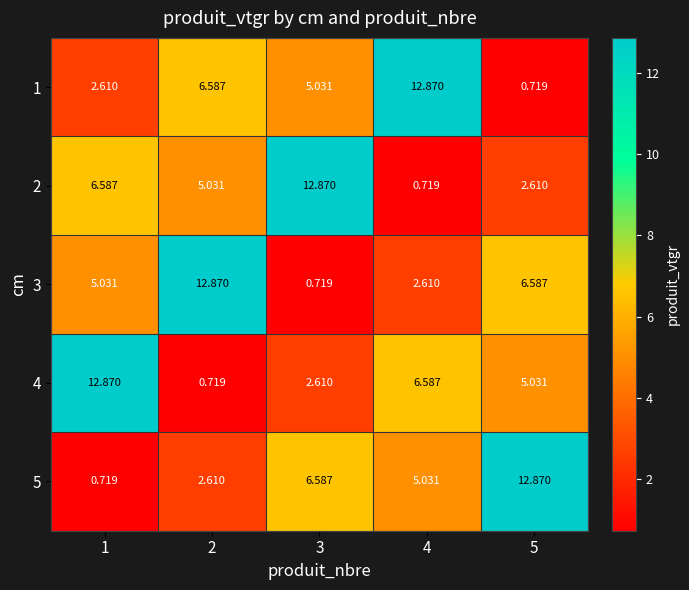

Is the value of 1 at 1 greater than the value of 2 at 3?

No